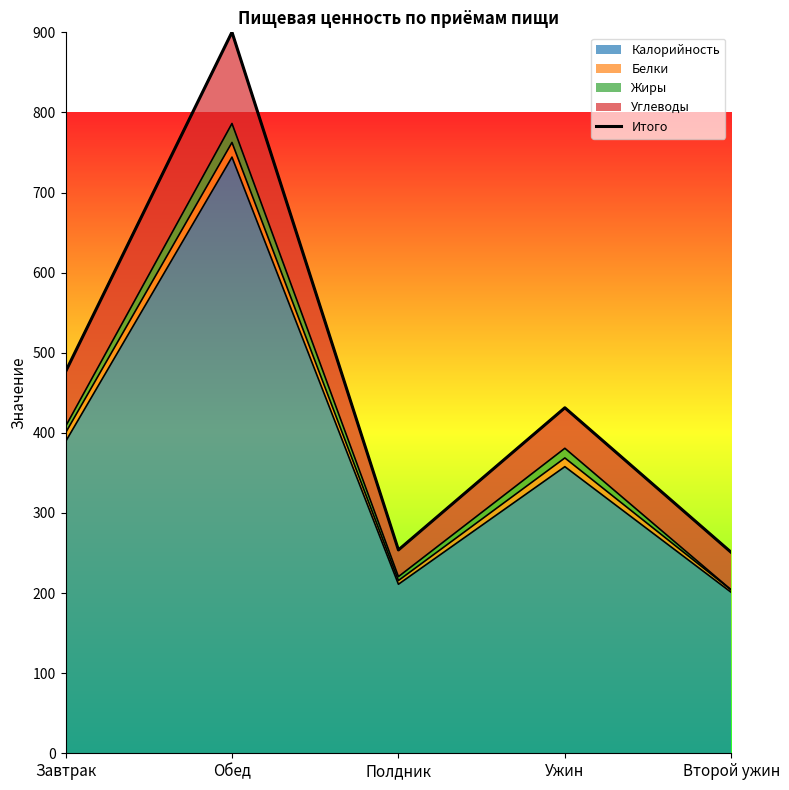

What is the greatest value displayed?

900.2